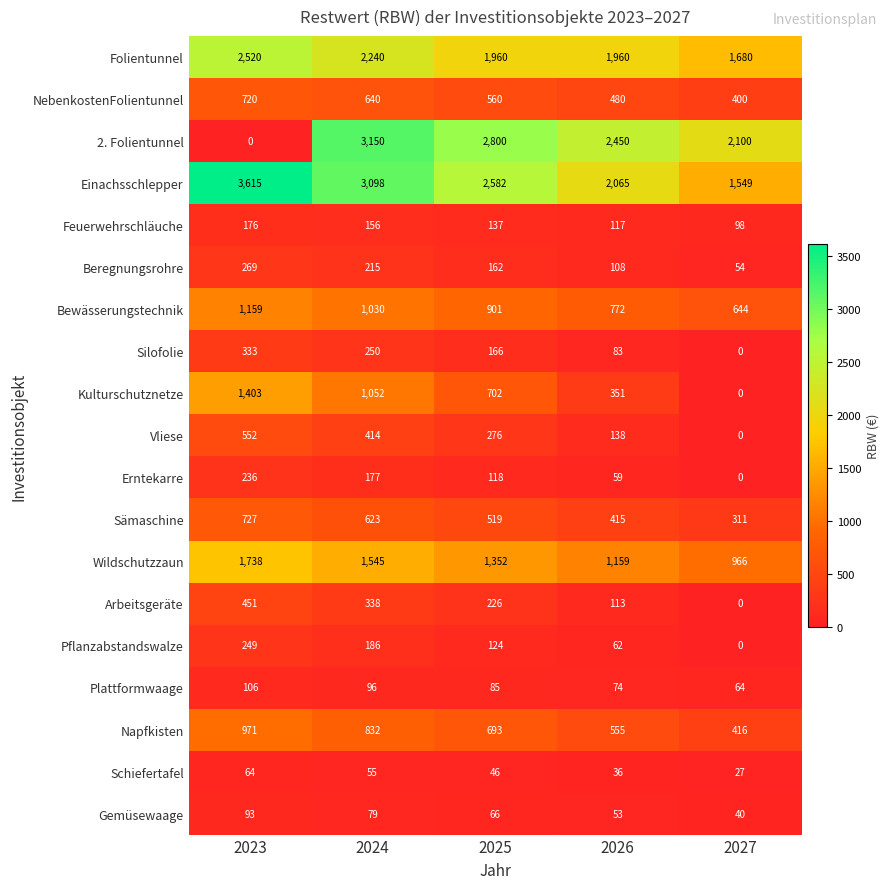

Is it true that Napfkisten equals 395 at 2024?

False